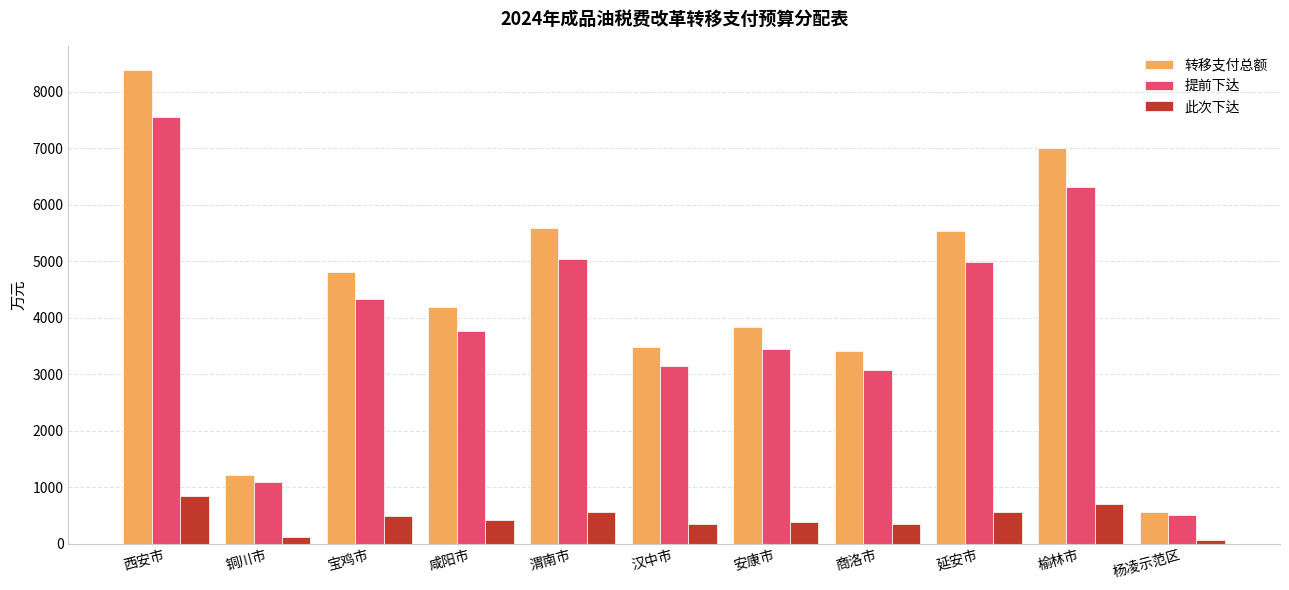

The 提前下达 series shows 1848 at 延安市. True or false?

False